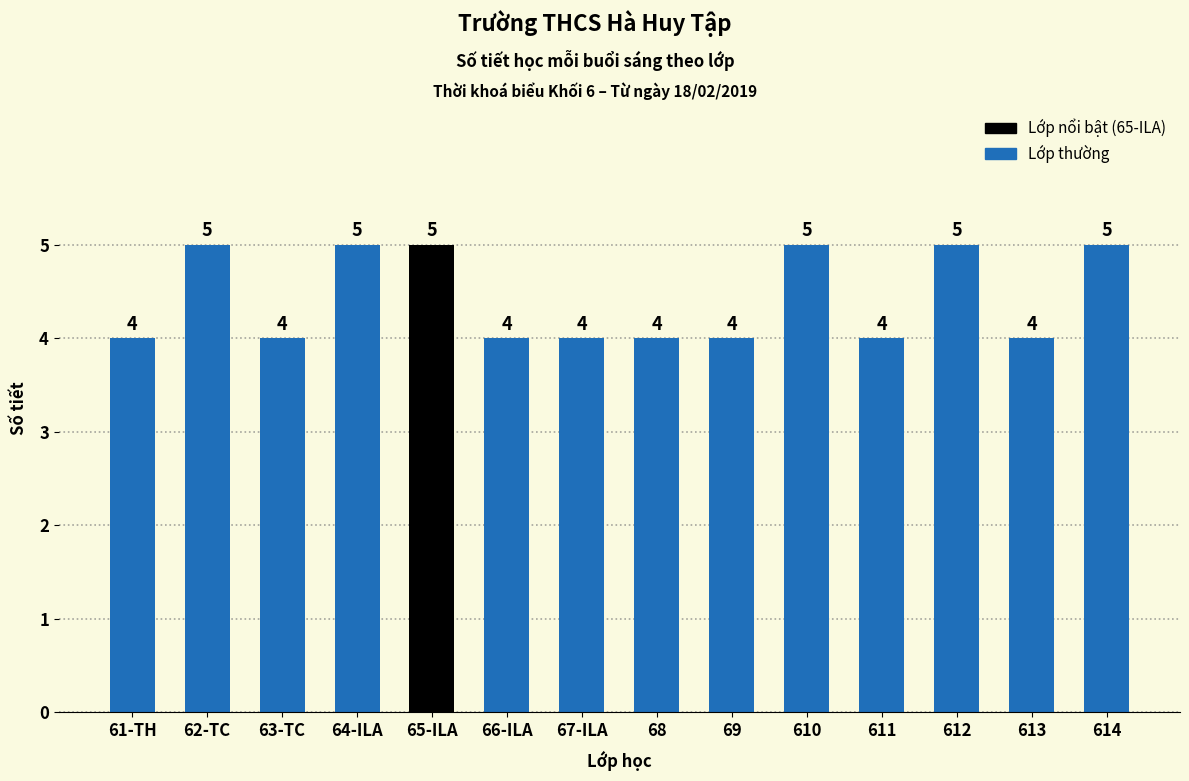

What position from the right is 68?

7